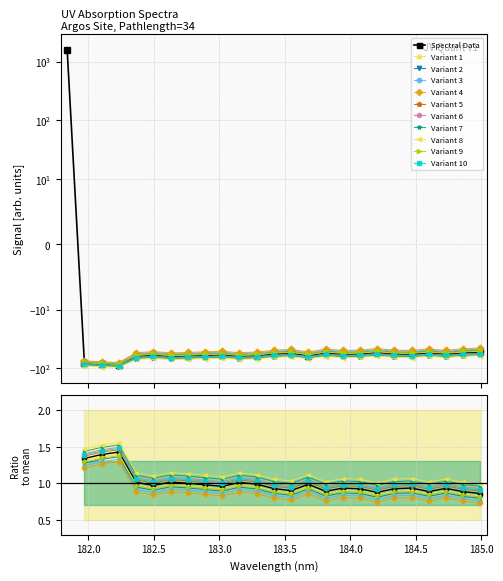

Reading left to right, transcribe all the data shown in this chart.

1564.8	-82.6	-85.9	-88.0	-62.6	-60.0	-62.8	-61.9	-60.5	-59.2	-62.5	-61.0	-57.3	-55.6	-60.9	-55.1	-57.7	-57.2	-54.1	-57.2	-57.8	-54.9	-57.5	-54.7	-53.2